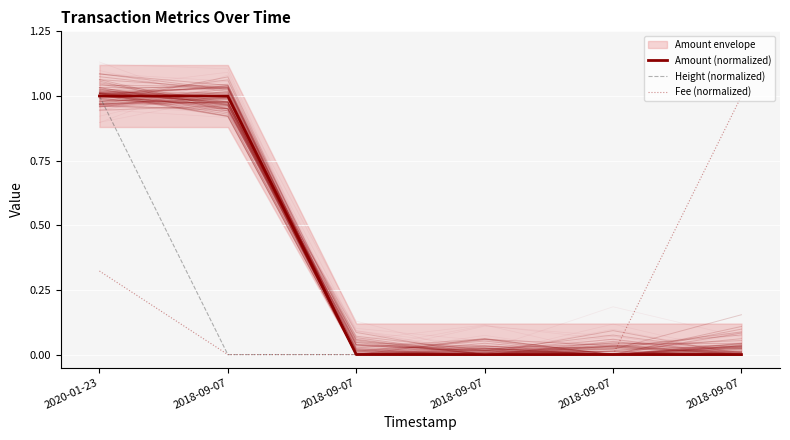

Rank the series at 2020-01-23 from lowest to highest value.

Fee (normalized), Amount (normalized), Height (normalized)